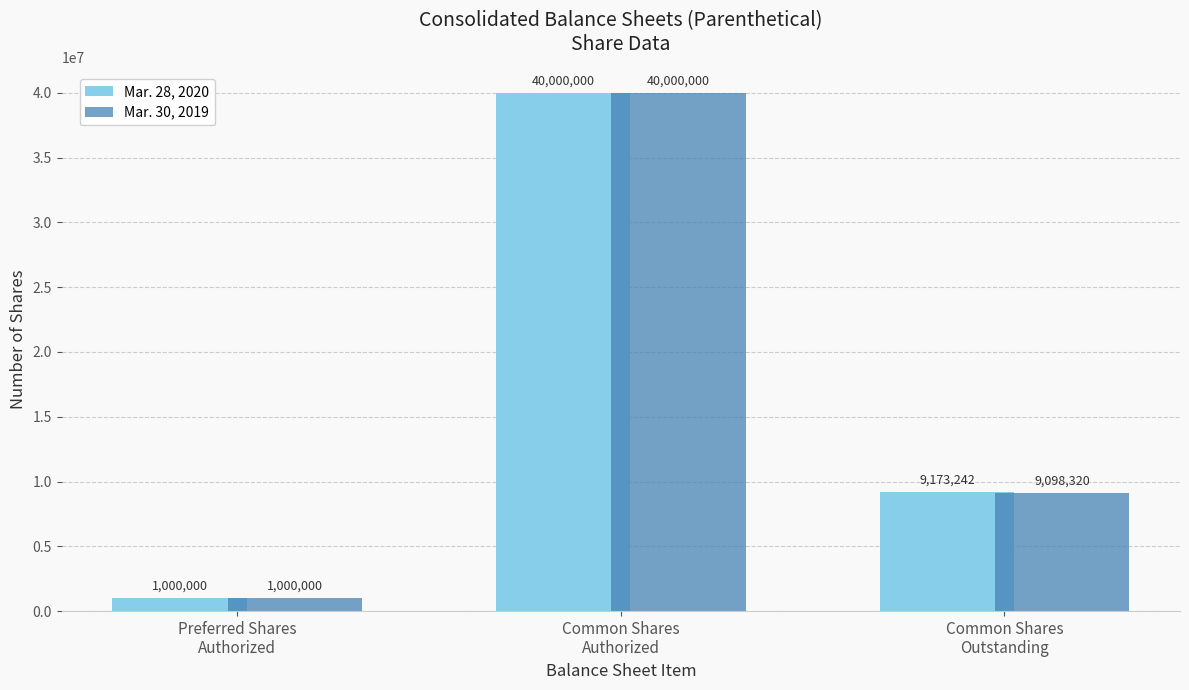

Where does the Mar. 28, 2020 series first go above 9173242?

Common Shares
Authorized